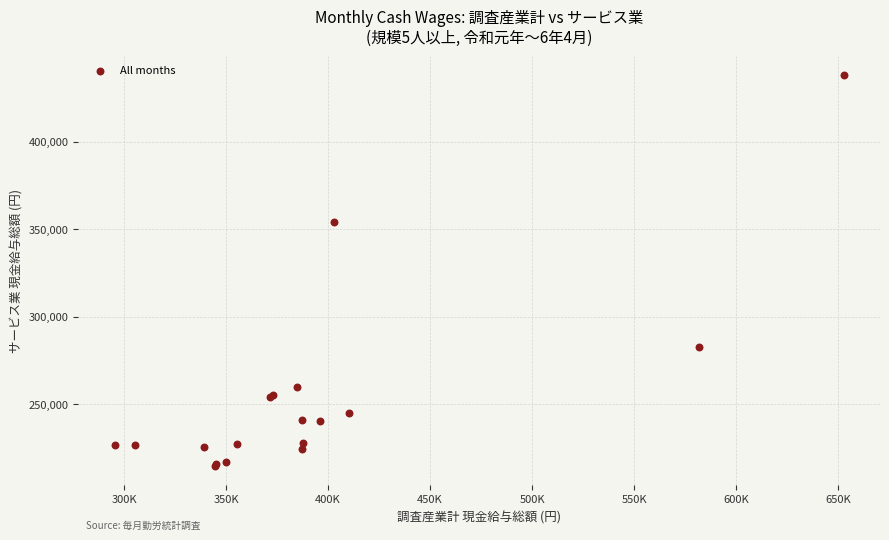

What Y value in the scatter plot is closest to 326476?

354196